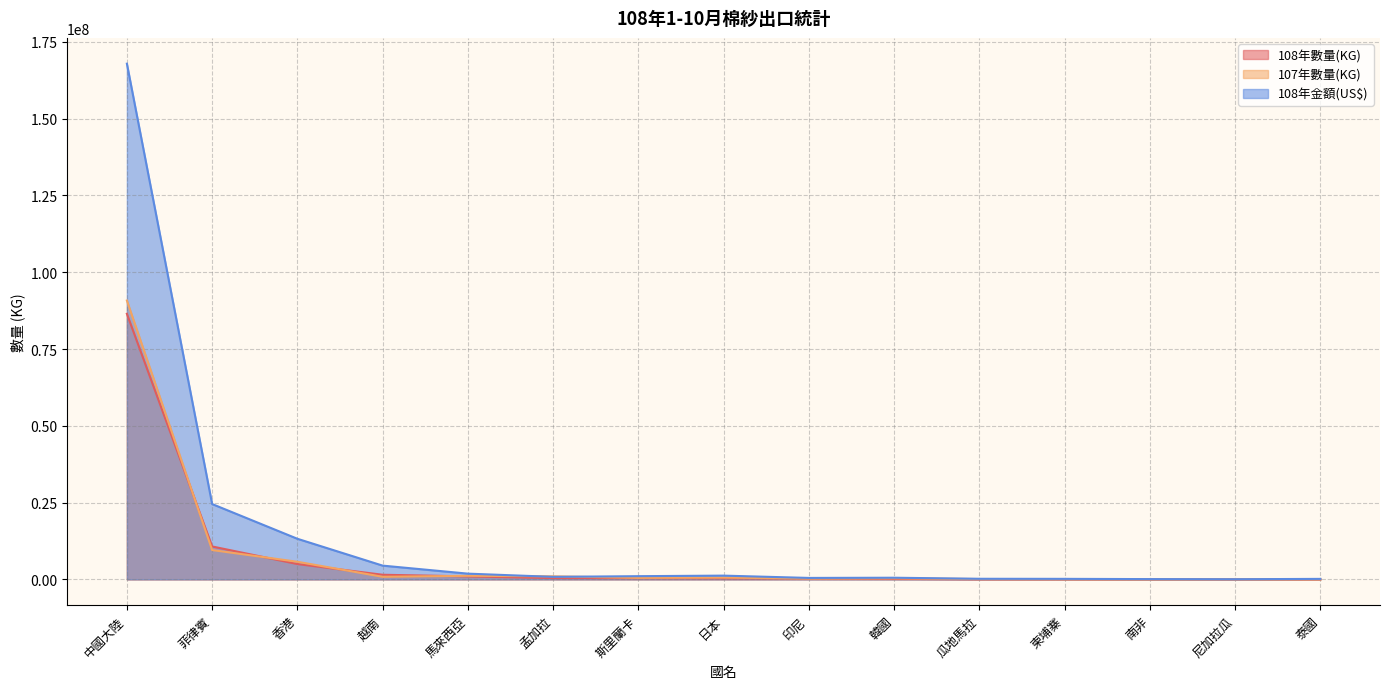

Rank the series by their maximum value, from lowest to highest.

108年數量(KG), 107年數量(KG), 108年金額(US$)